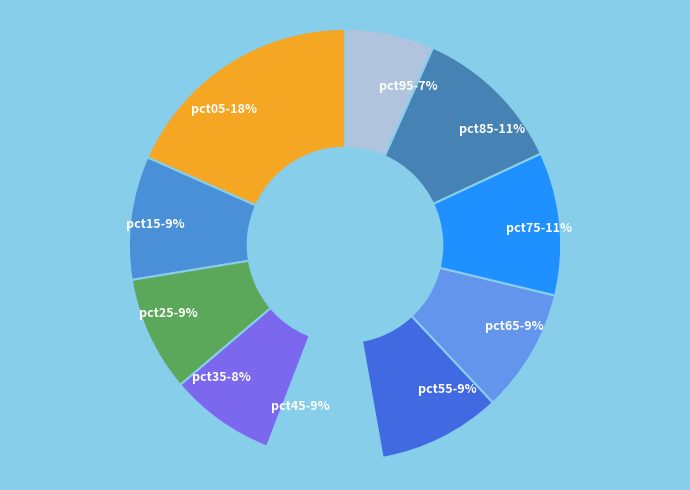

Is the sum of pct85 and pct65 greater than half?

No